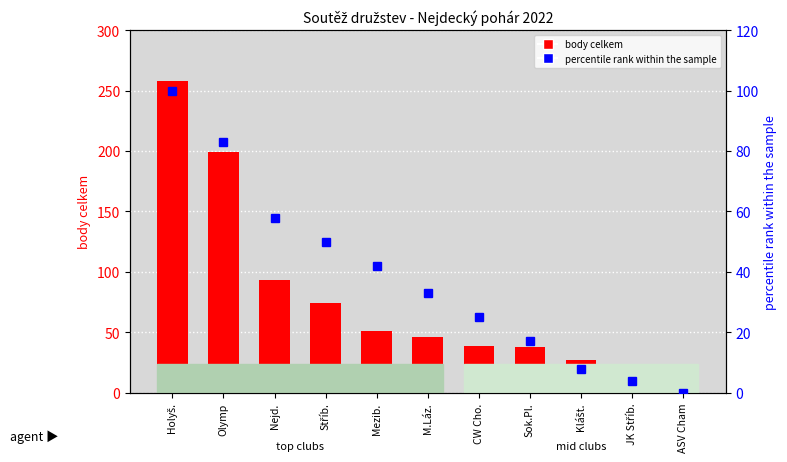

Where is body celkem nearest to the value 133?

Nejd.